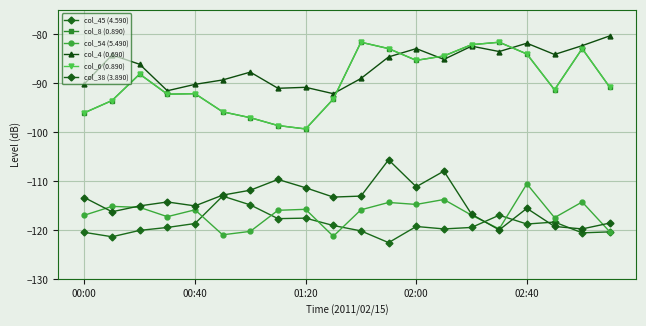

Where does the col_54 (5.490) series first go above -115?

11